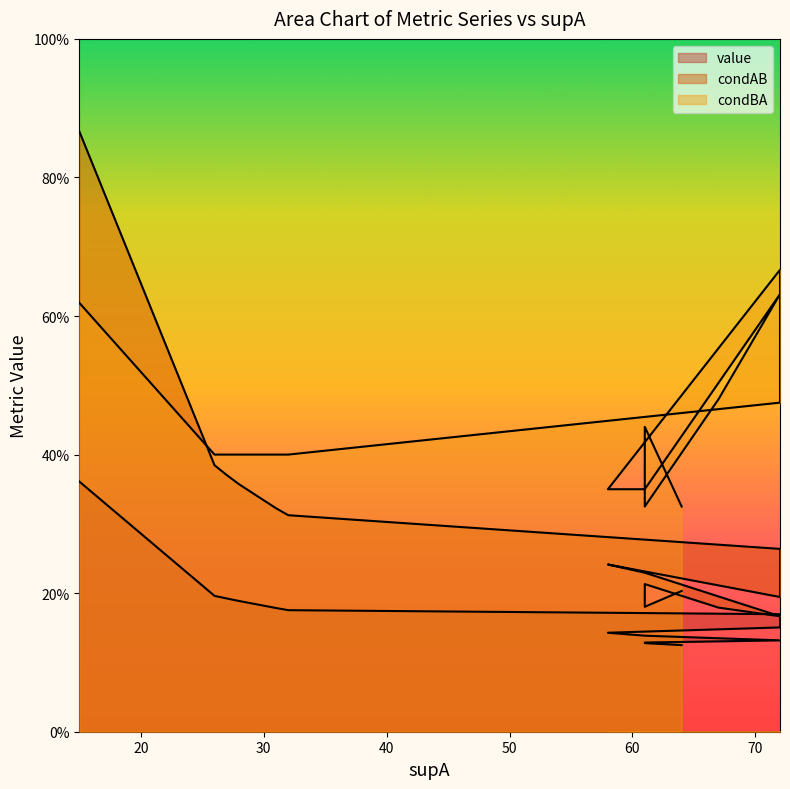

Rank the series by their average value, from lowest to highest.

value, condAB, condBA